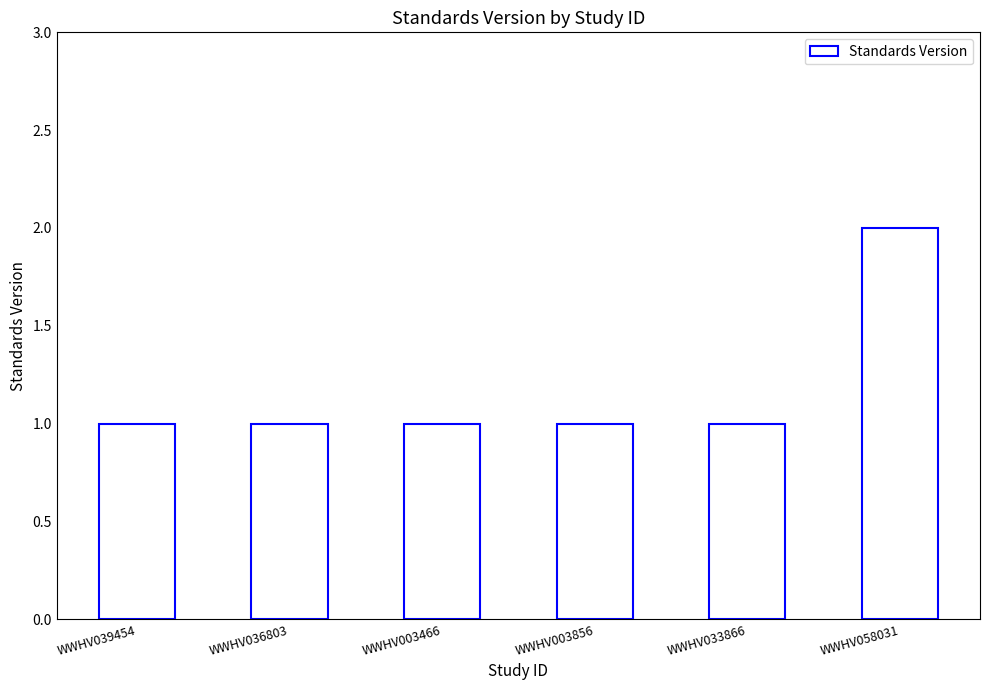

What is the ratio of the value at WWHV003856 to the value at WWHV036803?

1.0